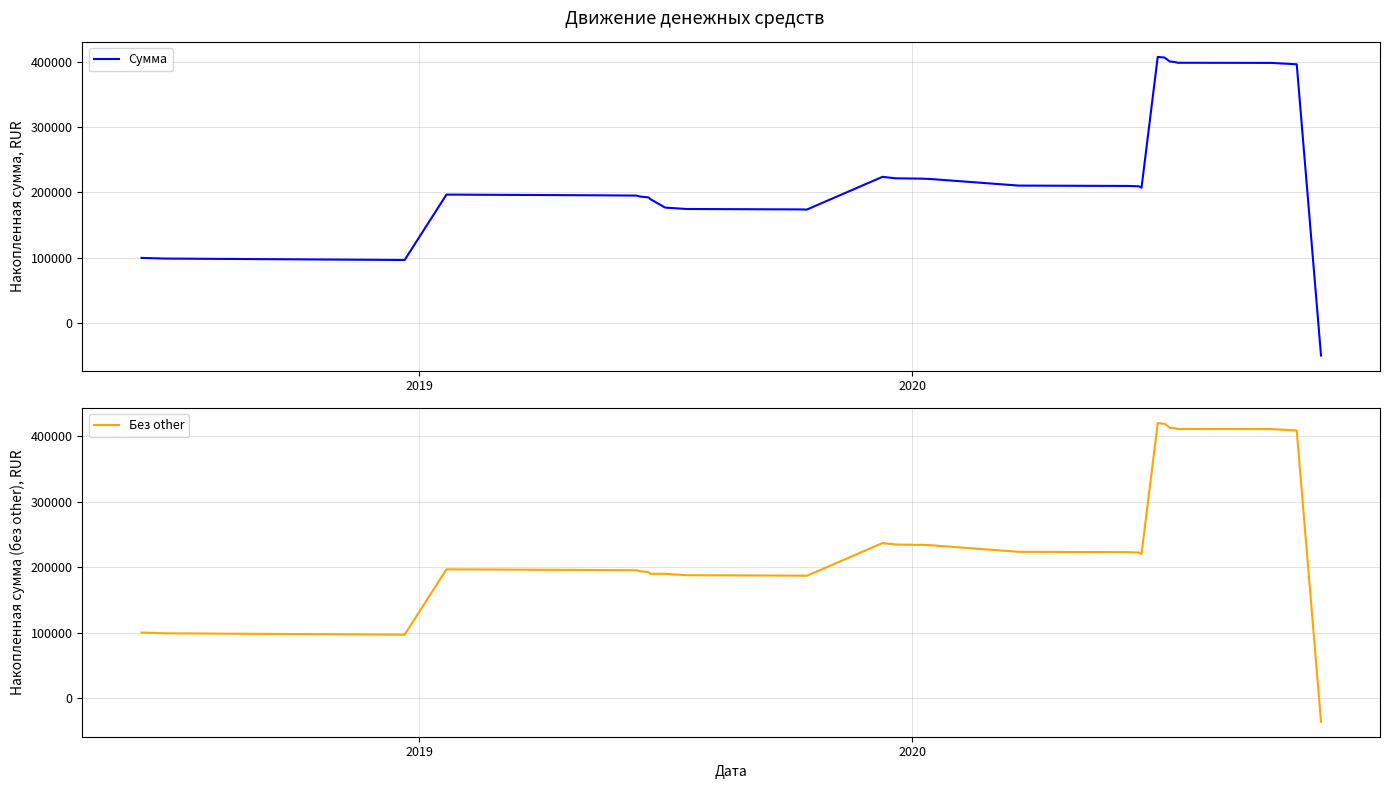

What is the highest value of the Сумма series?

407298.3